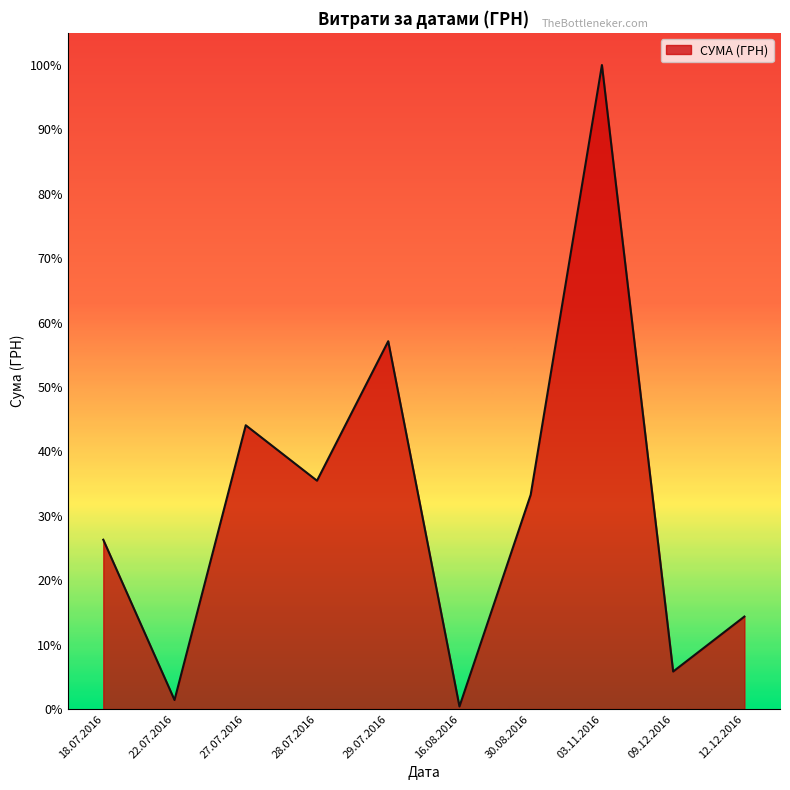

Is this an area chart (filled region under the line)?

Yes